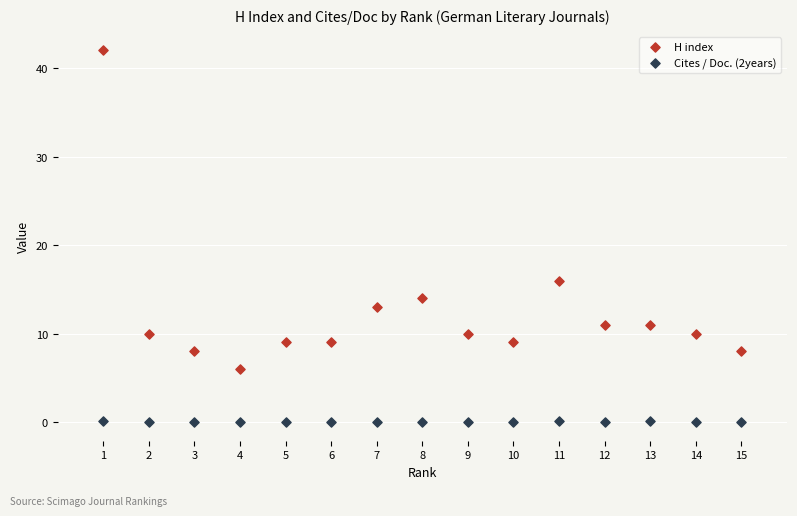

Across all data points, what is the range of Y values (max minus min)?

42.0